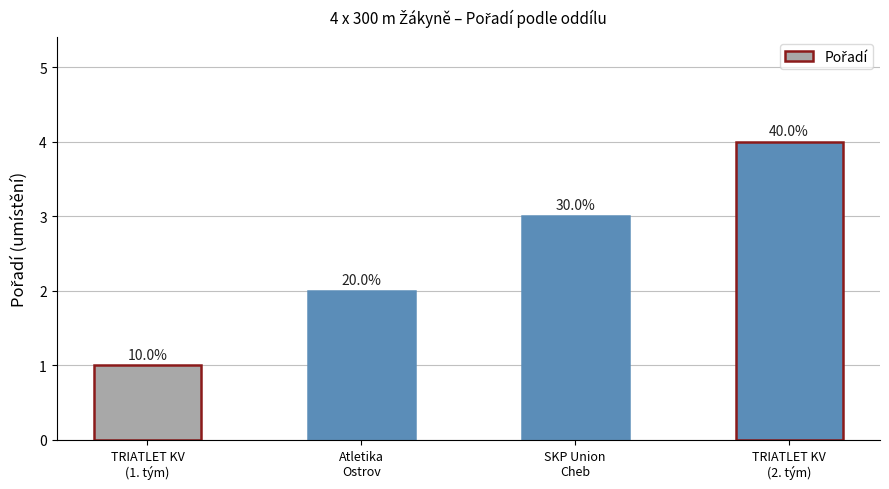

What is the label of the 3rd bar from the right?

Atletika
Ostrov